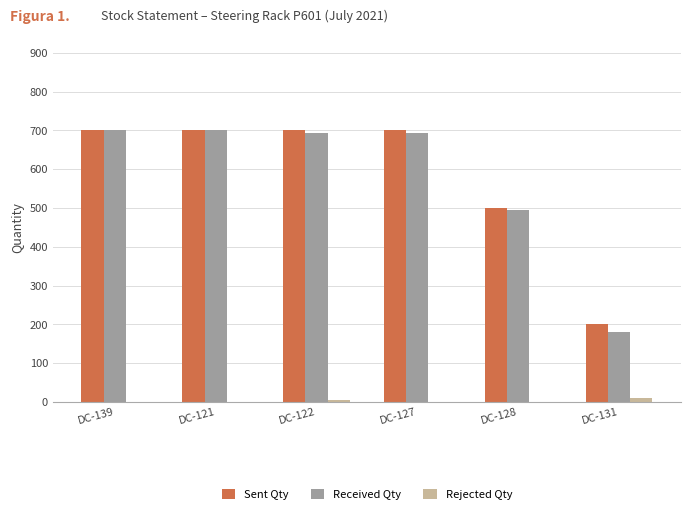

What is the total value across all series at DC-128?

994